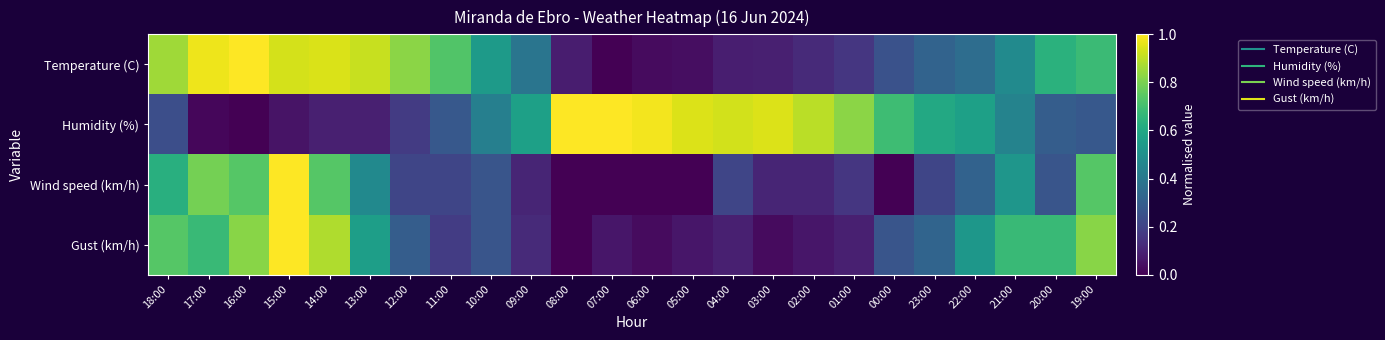

Which series has the largest total across all categories?

Humidity (%)